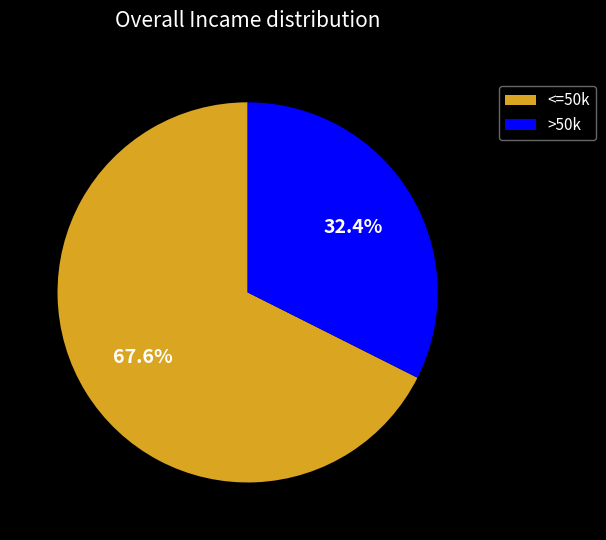

Combined, what portion of the pie is <=50k and >50k?

100.0%